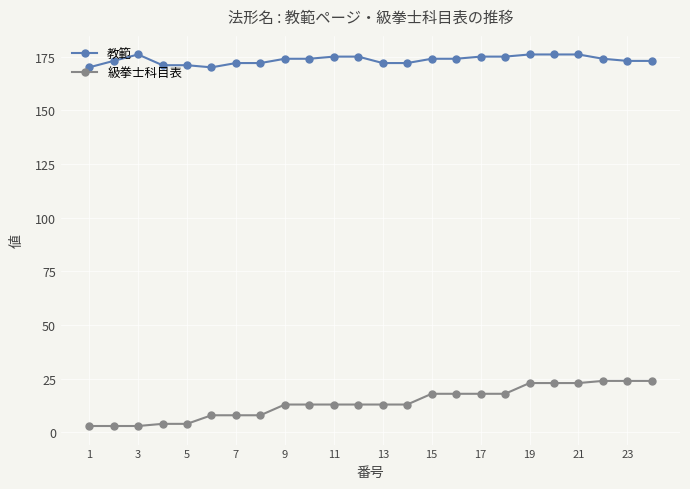

Does the chart display data point markers on the line(s)?

Yes